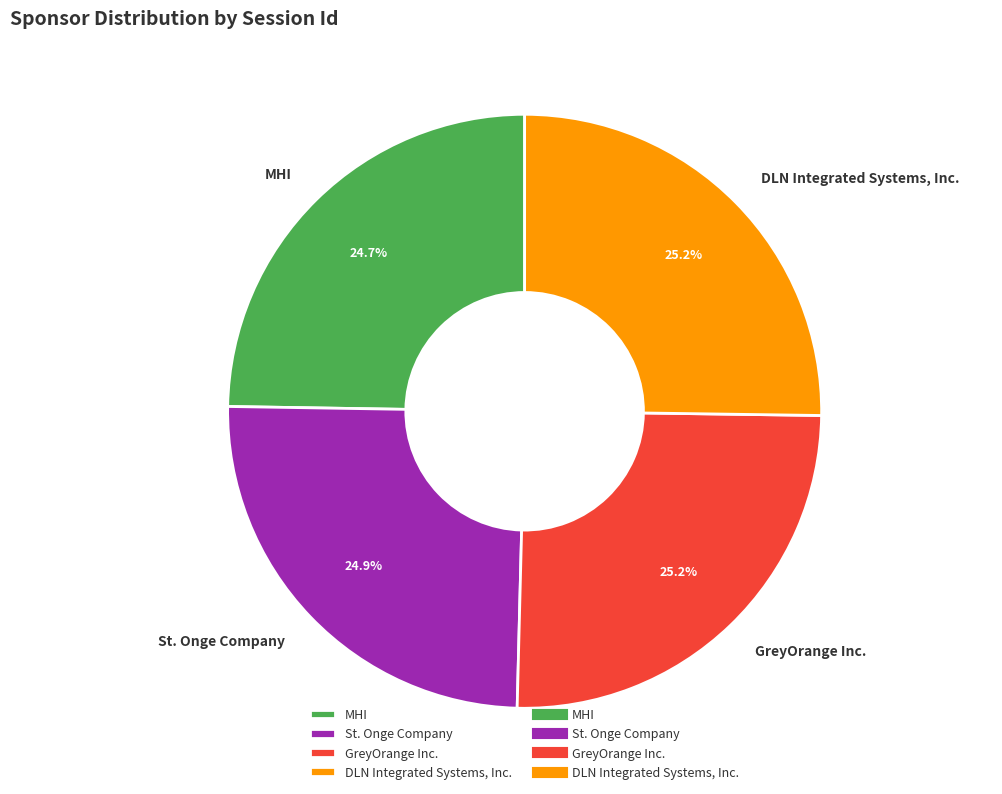

To the nearest percent, what is the average slice percentage?

25%